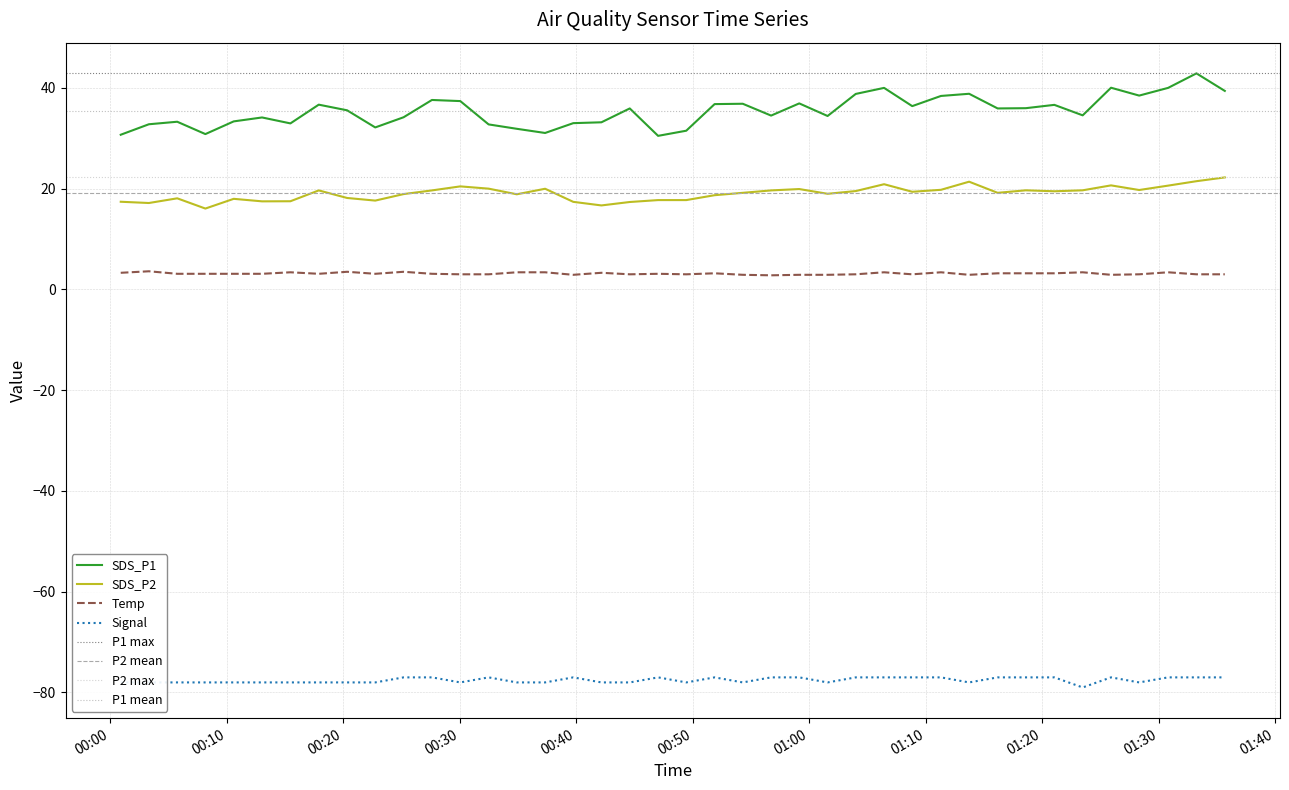

What is the greatest value displayed?

42.9